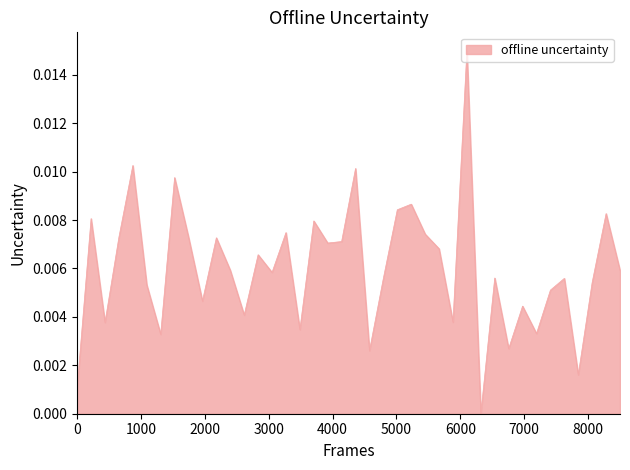

How many lines are shown in the chart?

1